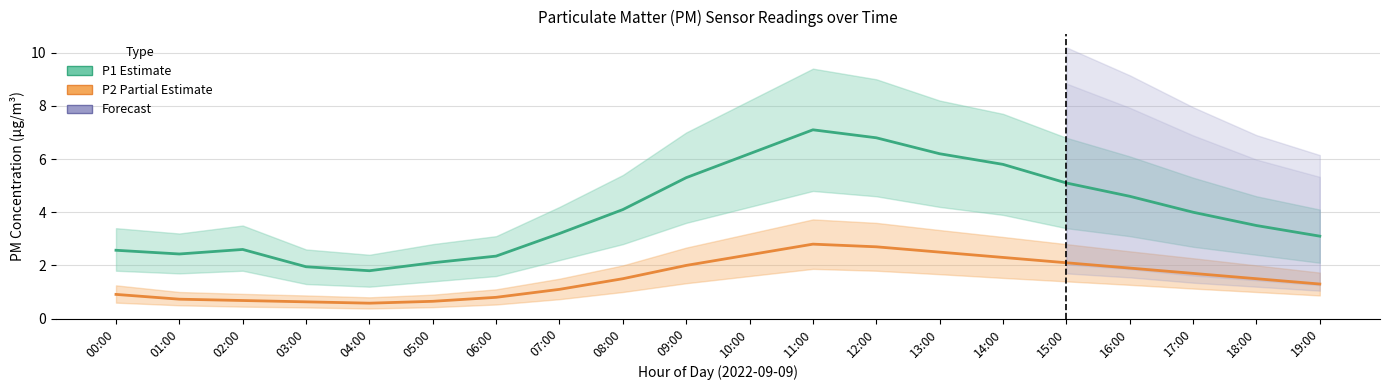

How many categories are shown in the chart?

20